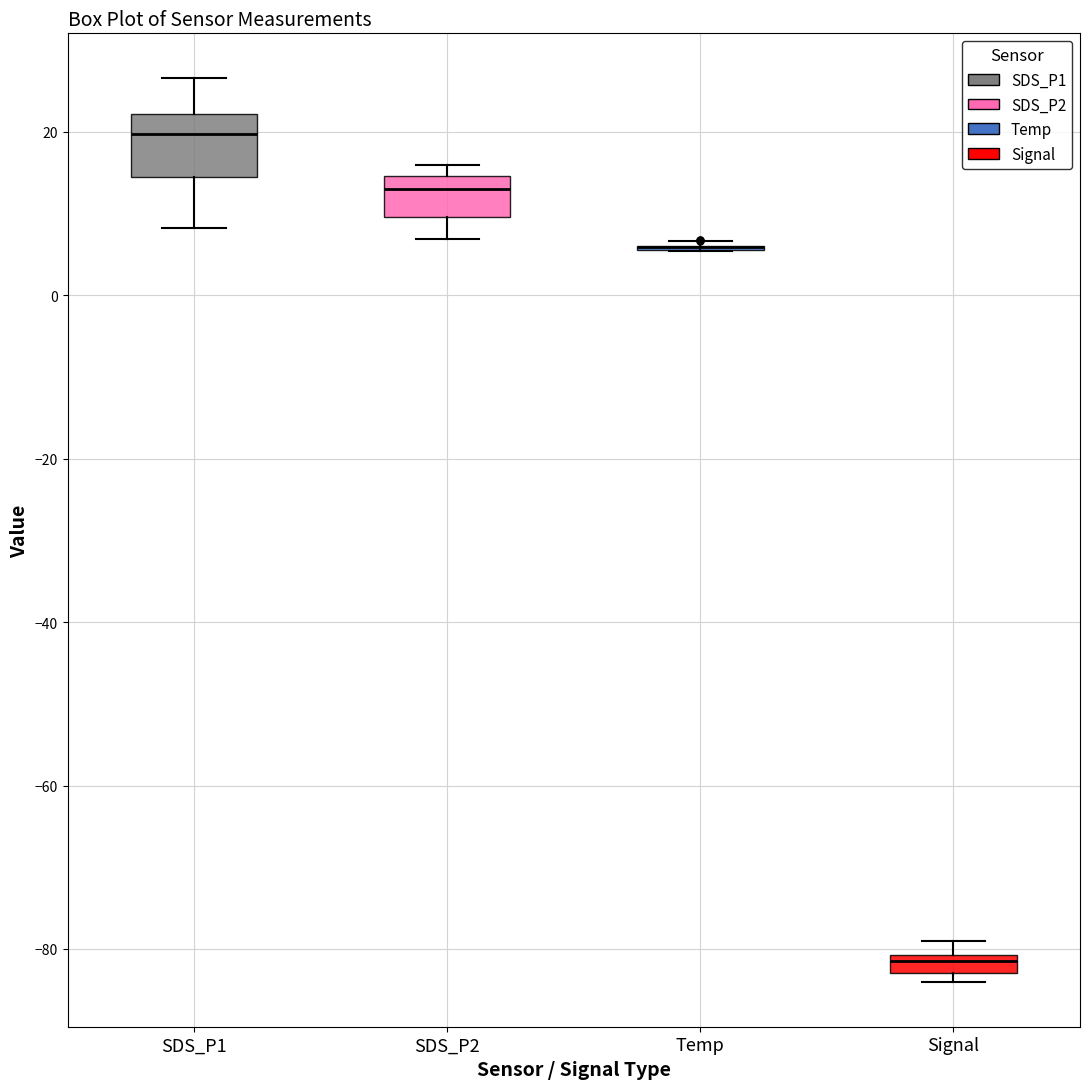

Comparing the boxes themselves (not the whiskers), which one is the tallest?

SDS_P1